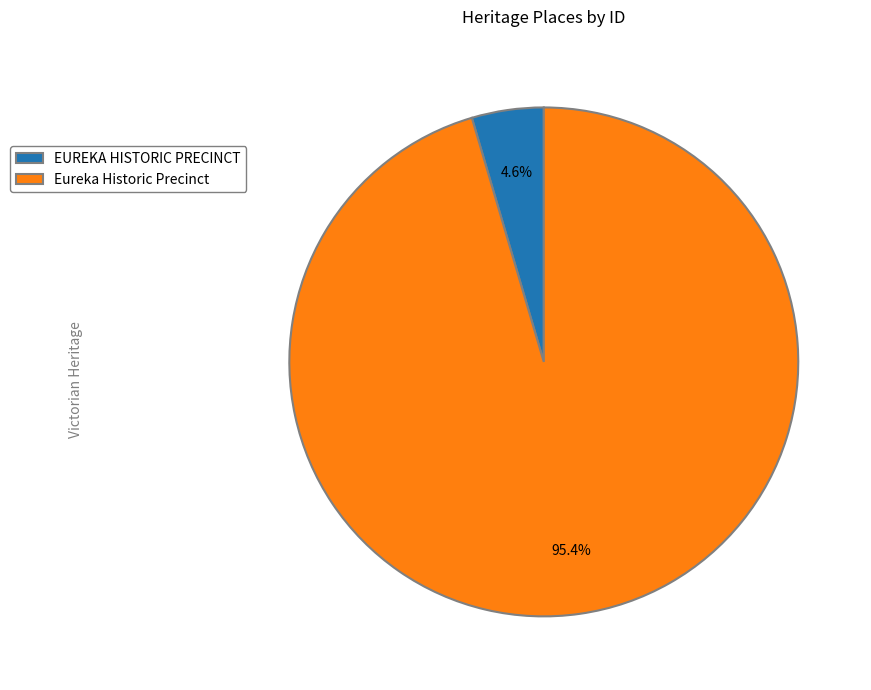

To the nearest percent, what percentage of the pie is Eureka Historic Precinct?

95%